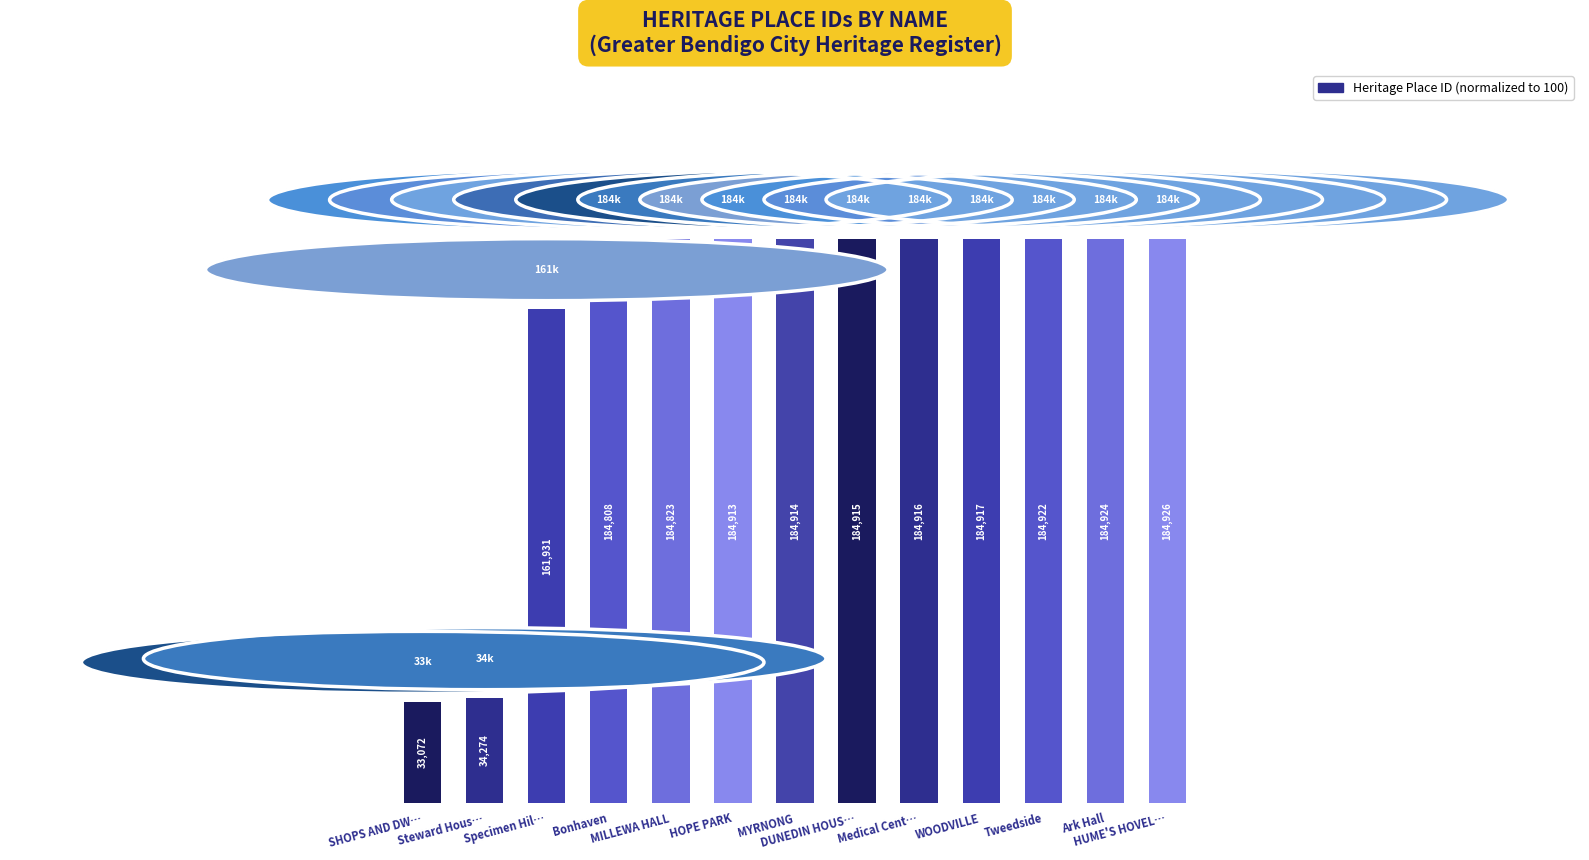

List the labels in order of value, largest first.

HUME'S HOVEL…, Ark Hall, Tweedside, WOODVILLE, Medical Cent…, DUNEDIN HOUS…, MYRNONG, HOPE PARK, MILLEWA HALL, Bonhaven, Specimen Hil…, Steward Hous…, SHOPS AND DW…